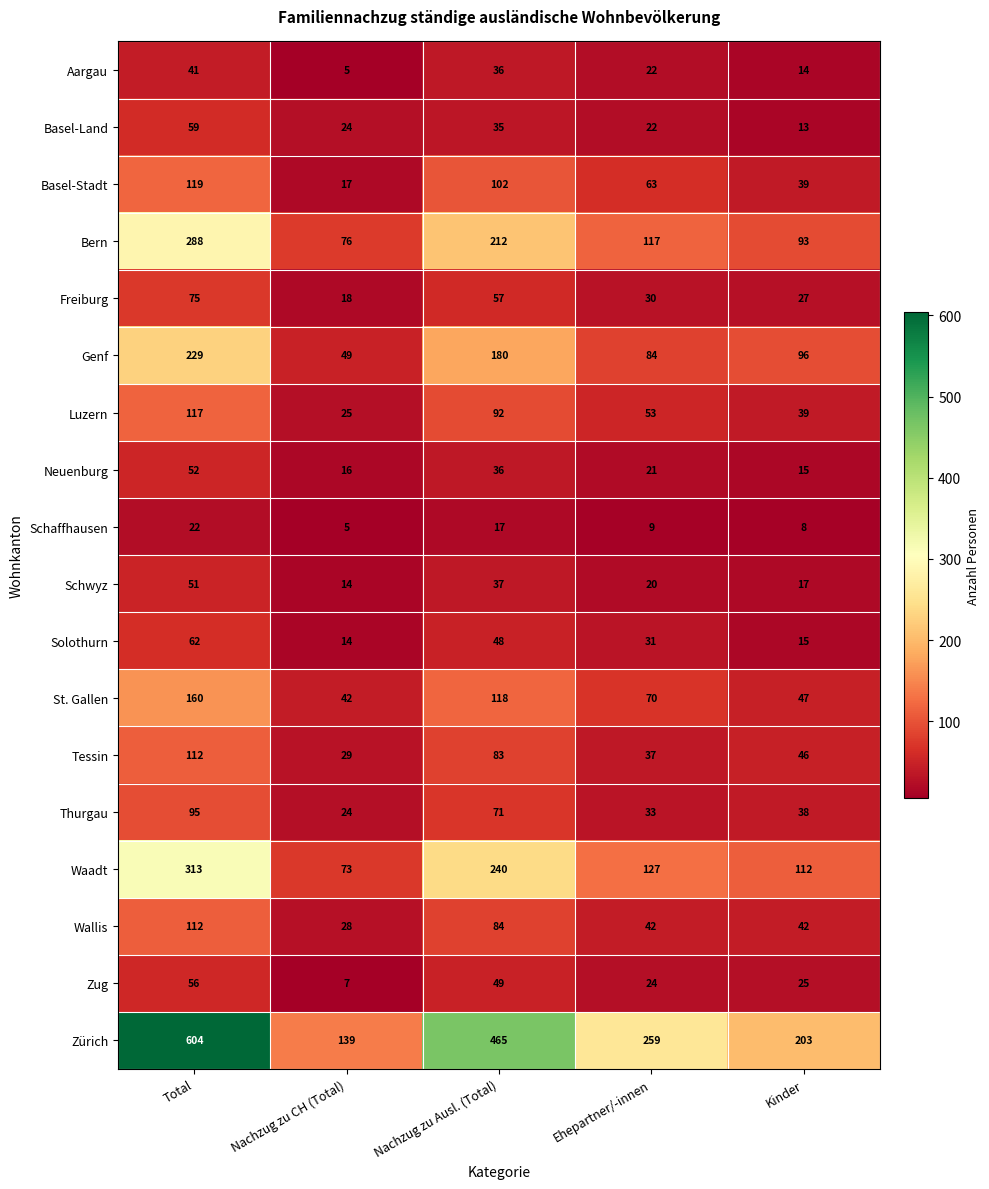

At which category is the sum across all series the highest?

Total